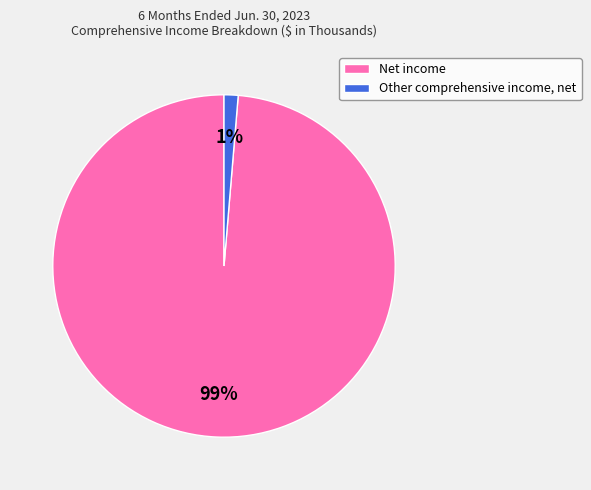

Count the number of slices in the pie.

2